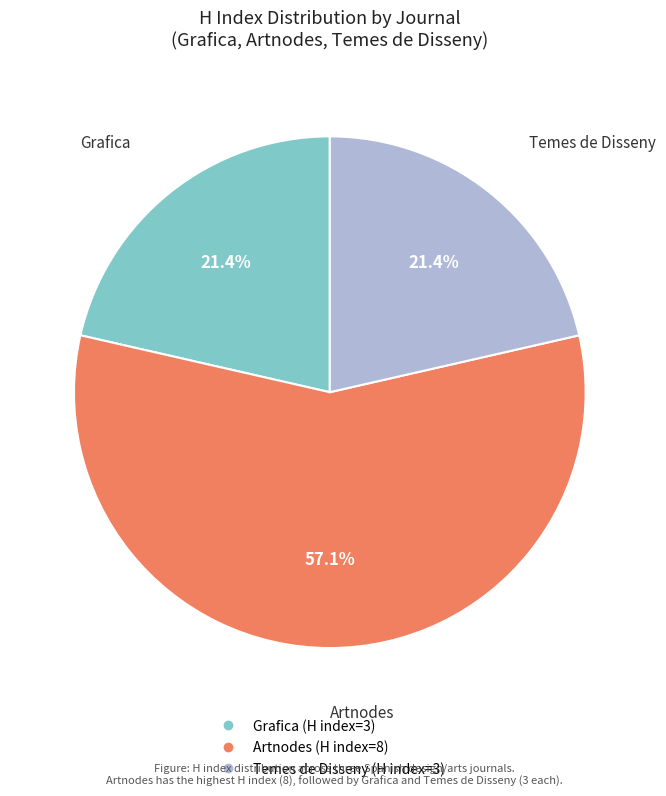

What percentage is the Artnodes slice, to the nearest percent?

57%